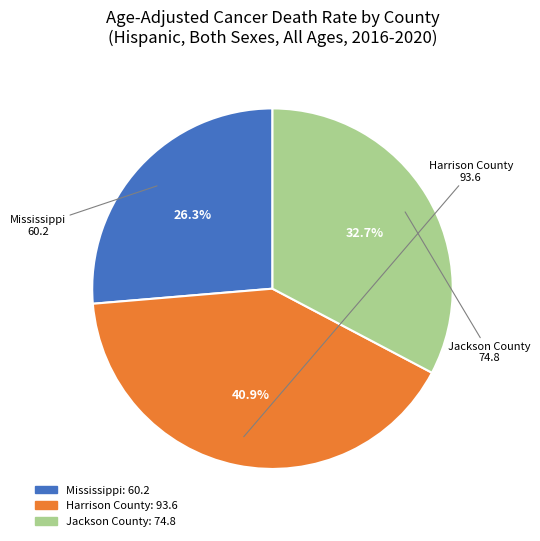

Is Harrison County the majority of the pie?

No